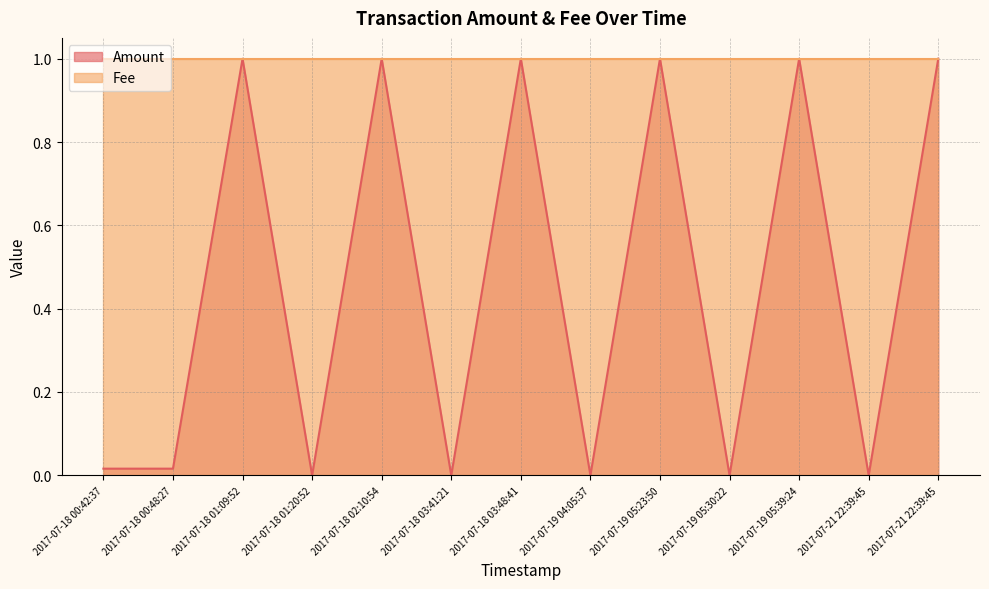

Rank the categories by value from lowest to highest.

2017-07-18 01:20:52, 2017-07-18 03:41:21, 2017-07-19 04:05:37, 2017-07-19 05:30:22, 2017-07-21 22:39:45, 2017-07-18 00:42:37, 2017-07-18 00:48:27, 2017-07-18 01:09:52, 2017-07-18 02:10:54, 2017-07-18 03:48:41, 2017-07-19 05:23:50, 2017-07-19 05:39:24, 2017-07-21 22:39:45